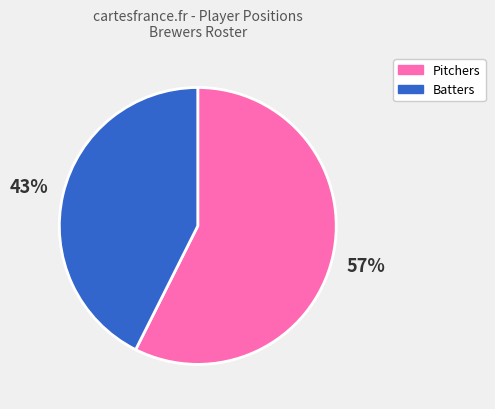

To the nearest percent, what is the average slice percentage?

50%